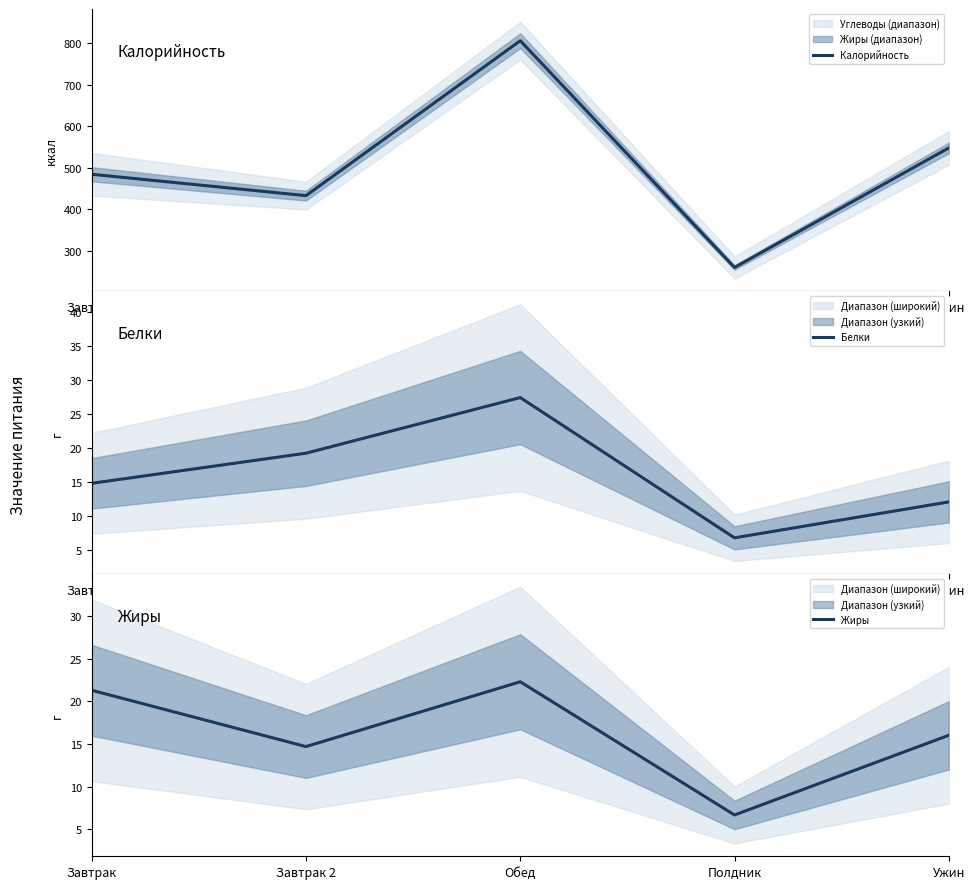

Rank the series by their maximum value, from highest to lowest.

Калорийность, Белки, Жиры